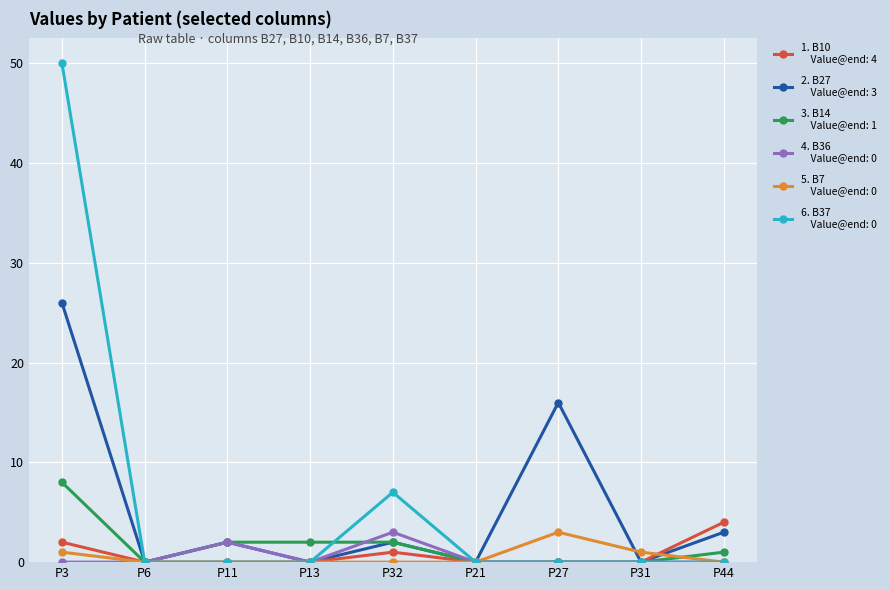

What position from the left is P13?

4